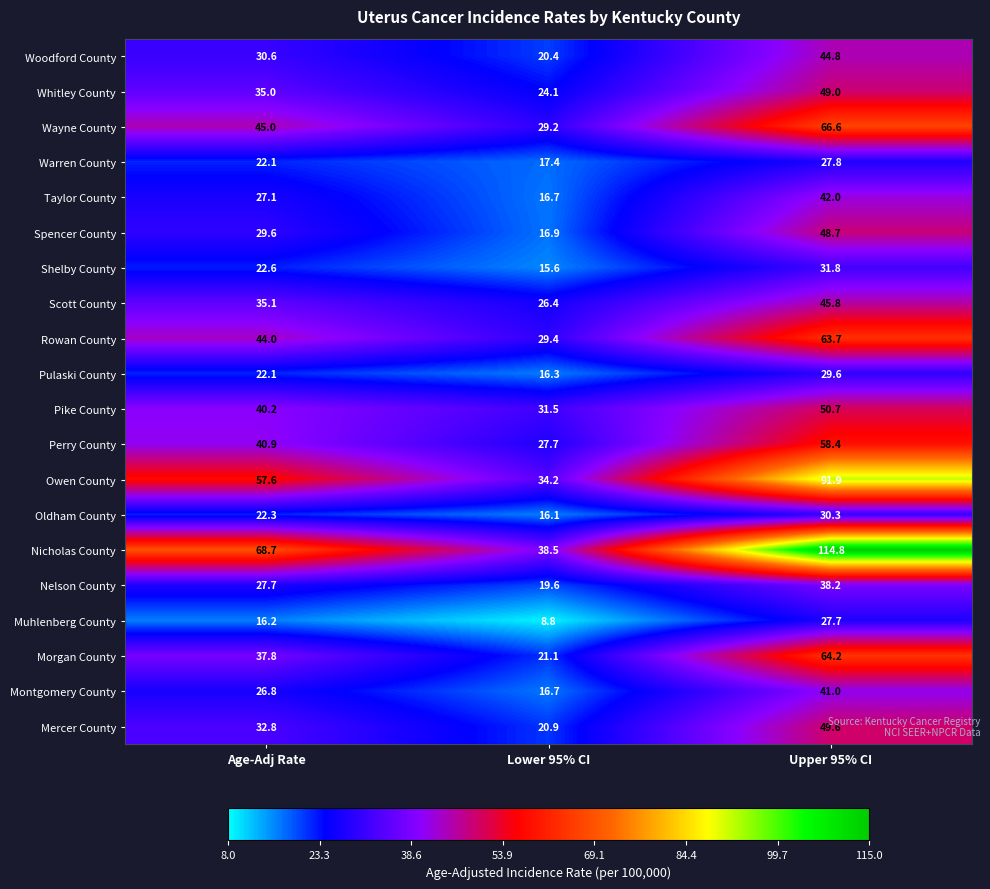

At which category is the sum across all series the highest?

Upper 95% CI